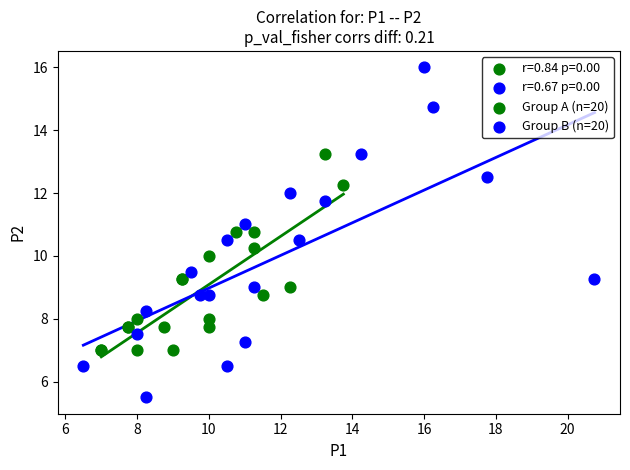

Which series reaches the minimum Y coordinate?

r=0.67 p=0.00